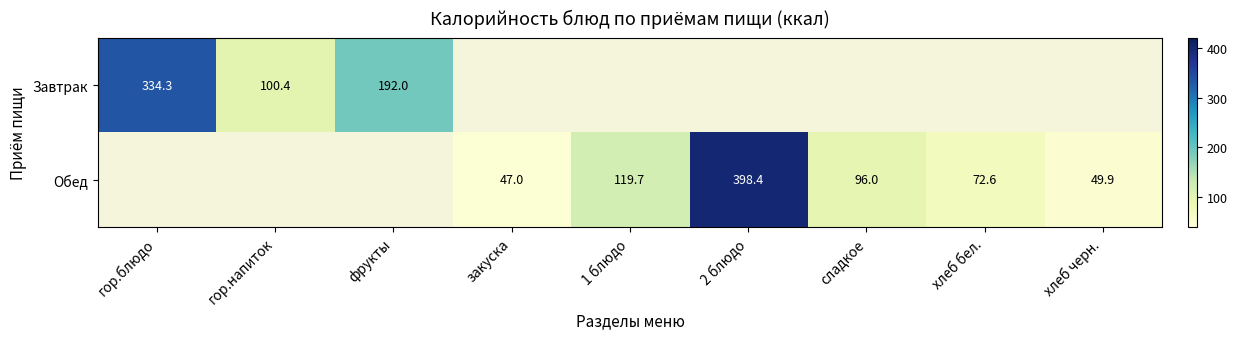

The value of Завтрак at фрукты is 315.4. True or false?

False